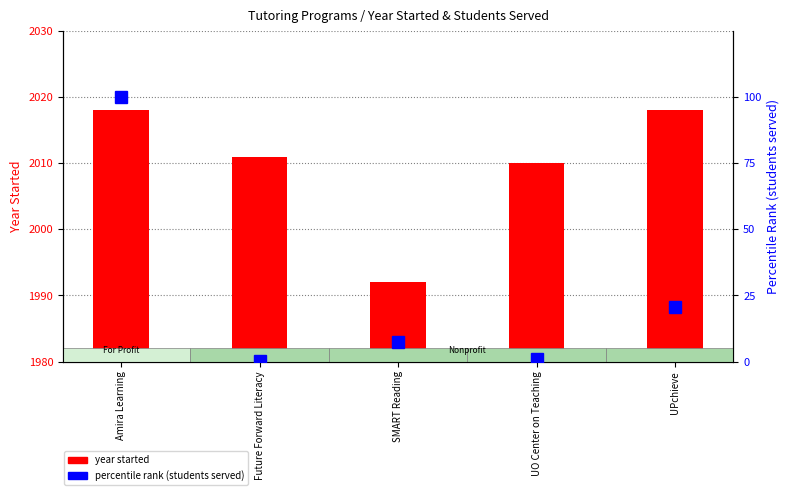

Reading left to right, transcribe all the data shown in this chart.

year started: Amira Learning=2018.0	Future Forward Literacy=2011.0	SMART Reading=1992.0	UO Center on Teaching=2010.0	UPchieve=2018.0
percentile rank (students served): Amira Learning=100.0	Future Forward Literacy=0.2	SMART Reading=7.5	UO Center on Teaching=1.0	UPchieve=20.5